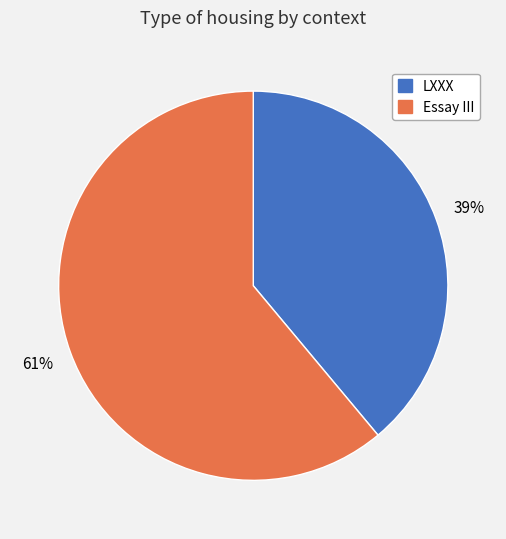

Which has a higher value, Essay III or LXXX?

Essay III